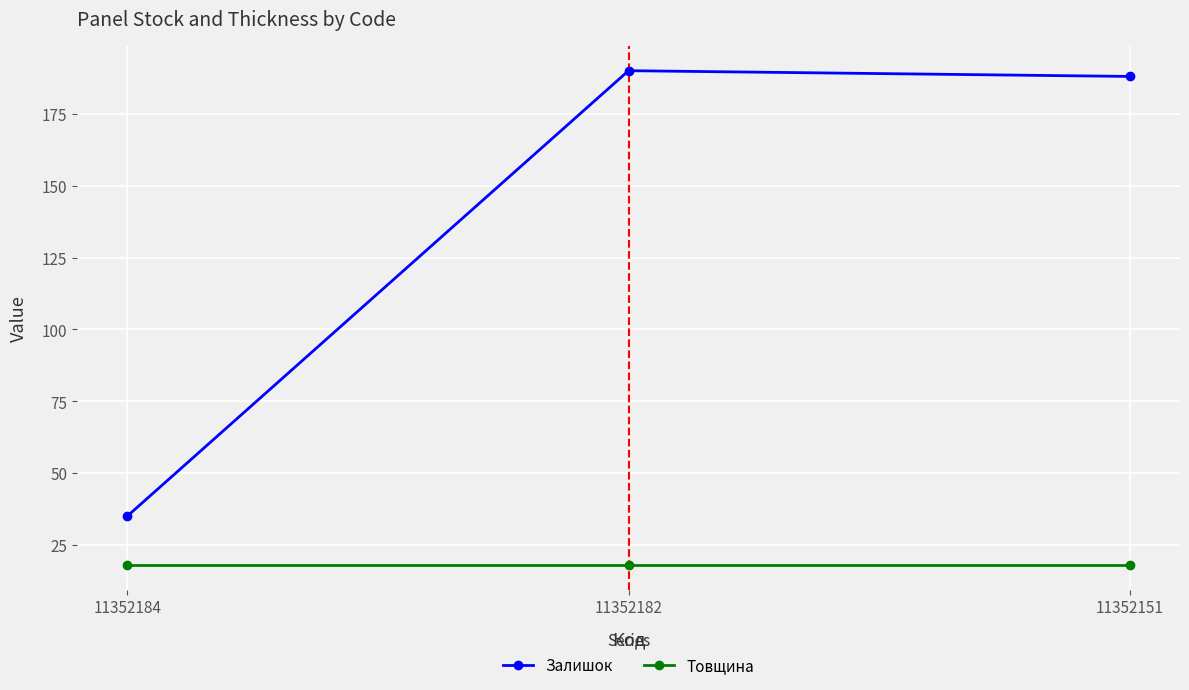

Rank the series by their average value, from highest to lowest.

Залишок, Товщина